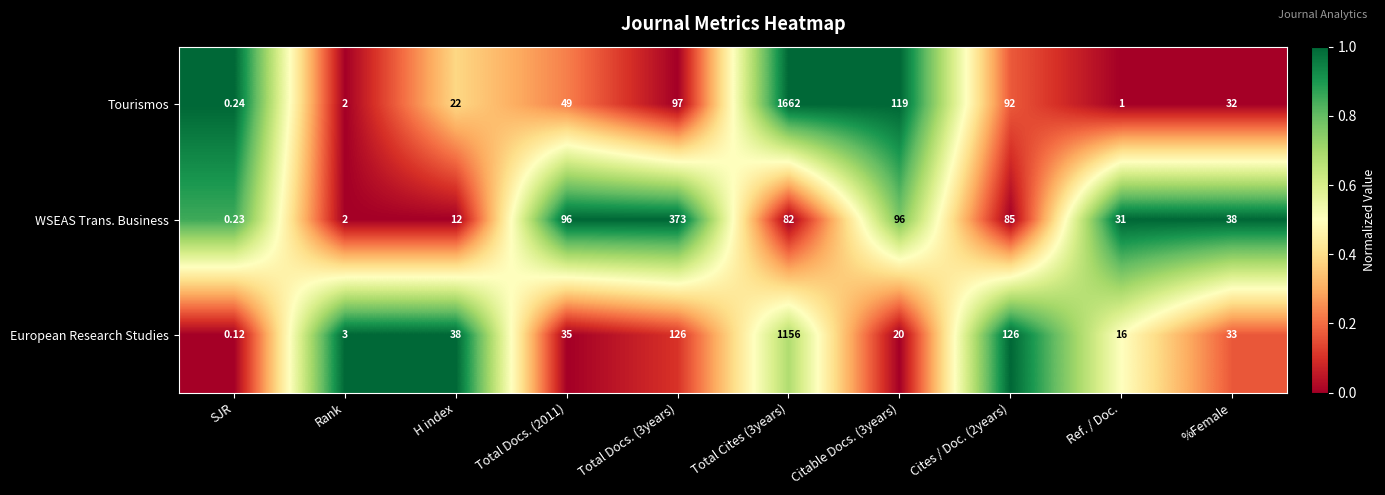

What is the total value across all series at Cites / Doc. (2years)?

303.0